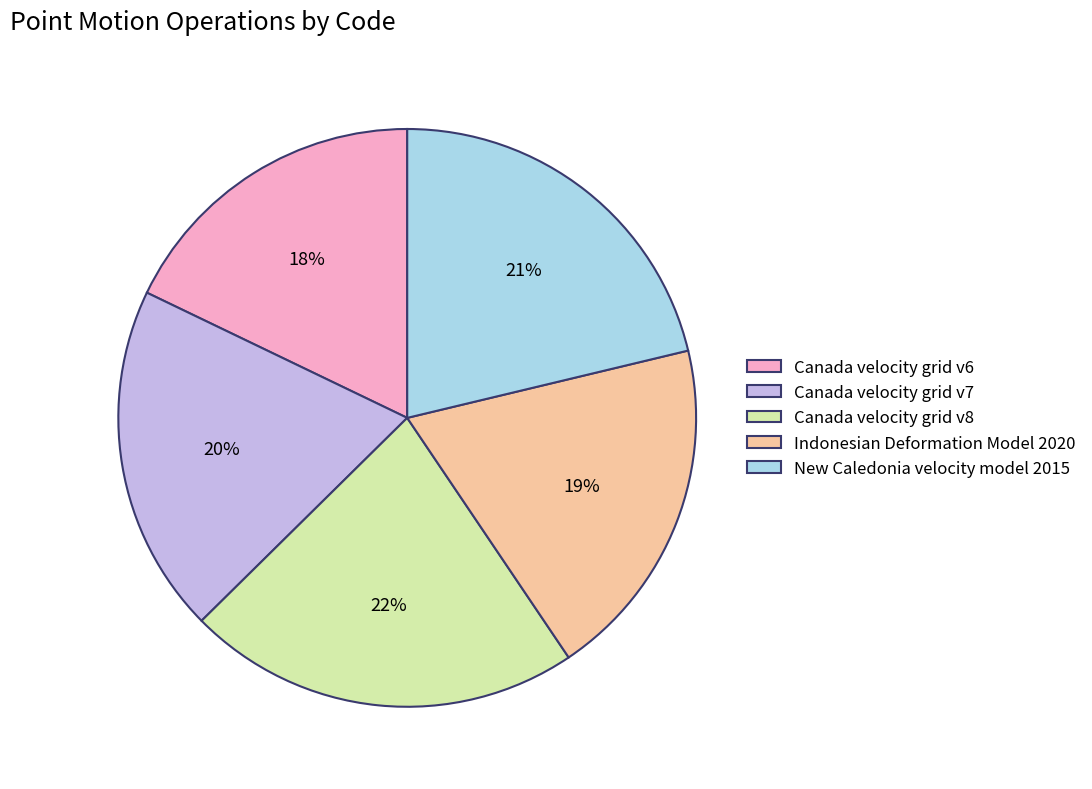

Which slice is the smallest?

Canada velocity grid v6